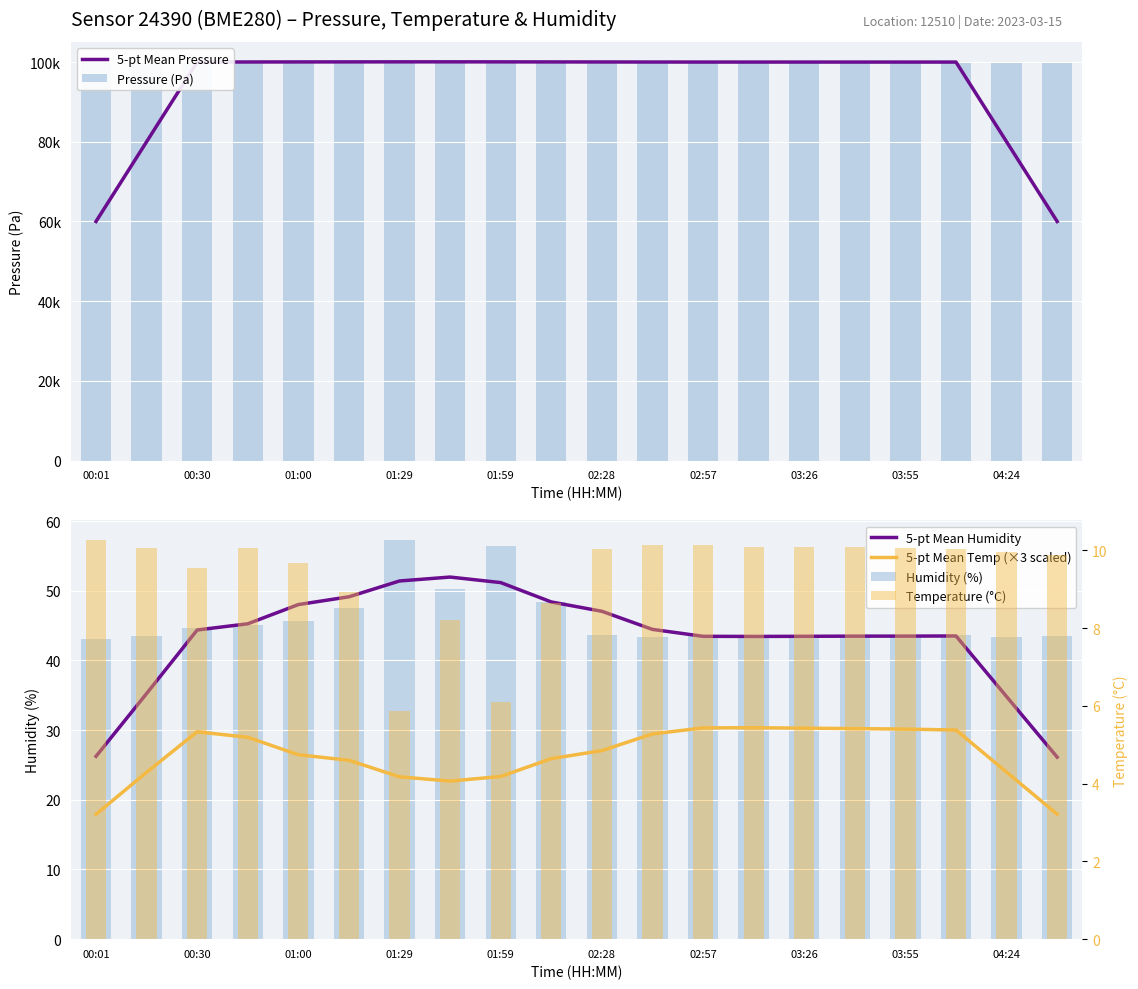

How many values in the 5-pt Mean Pressure series exceed 99999?

10